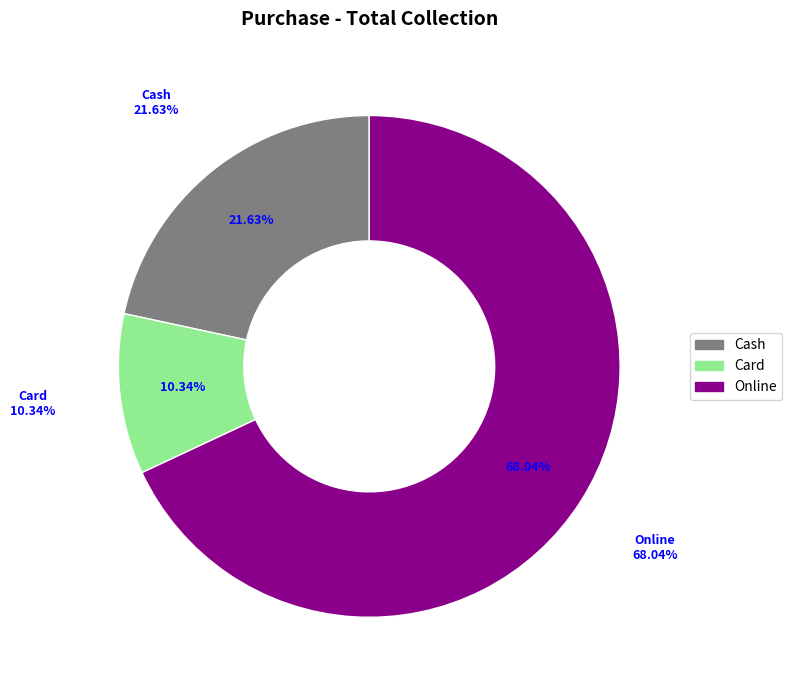

Which slice is the largest?

Online